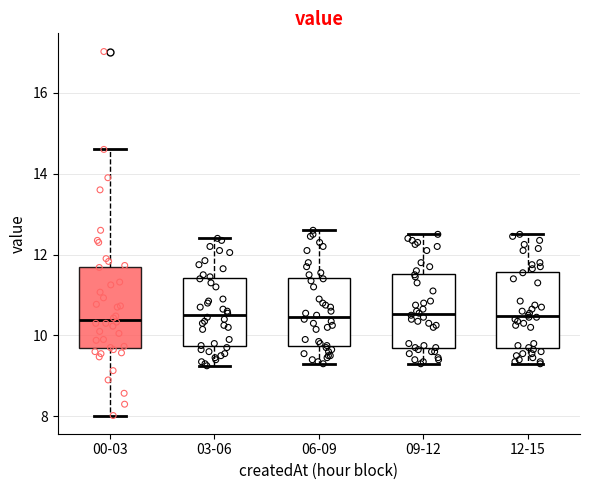

Reading left to right, read every box against the y-axis: the position of its median line, the range the box covers, and the ends of its whiskers. The values are not printed on the chart, so give them approximately, as read against the axis.

00-03: median 10.4, box 9.6 to 11.6, whiskers 8.0 to 14.6
03-06: median 10.6, box 9.8 to 11.4, whiskers 9.2 to 12.4
06-09: median 10.4, box 9.8 to 11.4, whiskers 9.4 to 12.6
09-12: median 10.6, box 9.8 to 11.6, whiskers 9.4 to 12.6
12-15: median 10.4, box 9.6 to 11.6, whiskers 9.4 to 12.6